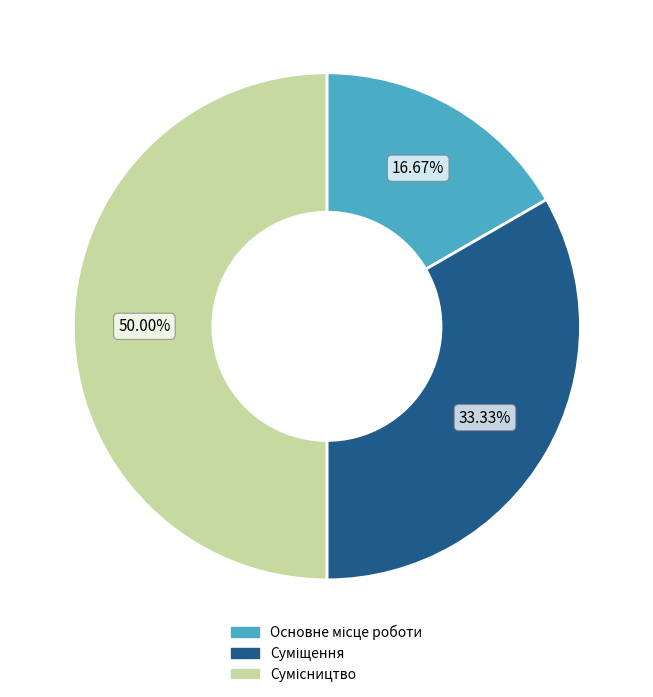

Does any single category account for the majority?

No